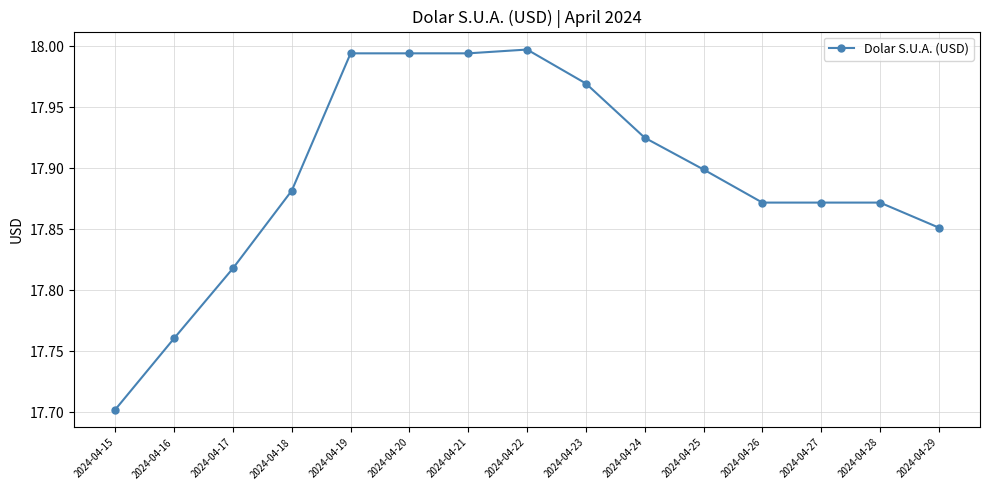

What is the ratio of the value at 2024-04-20 to the value at 2024-04-23?

1.0